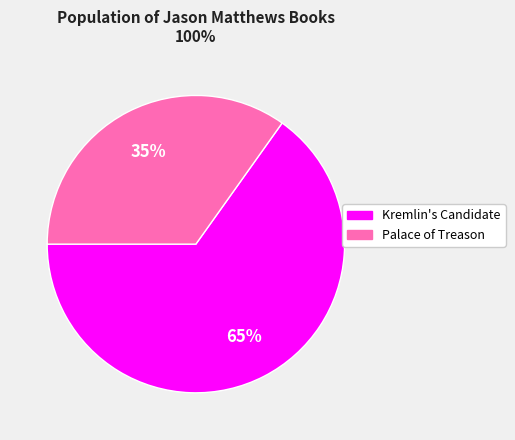

To the nearest percent, what percentage of the pie is Palace of Treason?

35%